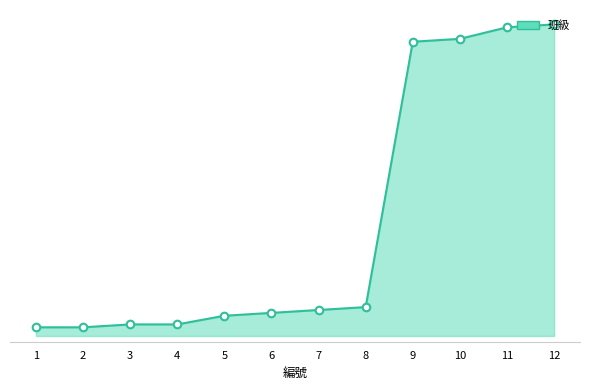

Approximately how many times larger is the value at 11 compared to 6?

1.9